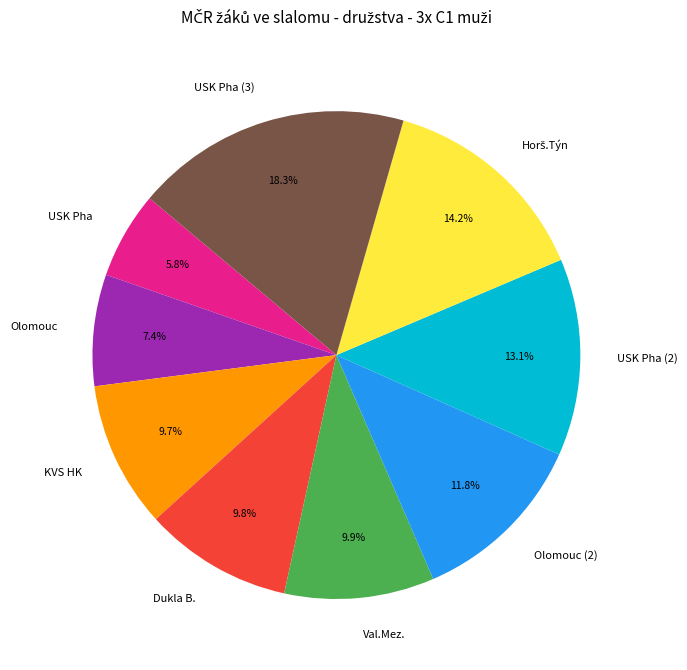

How many segments does this pie chart have?

9